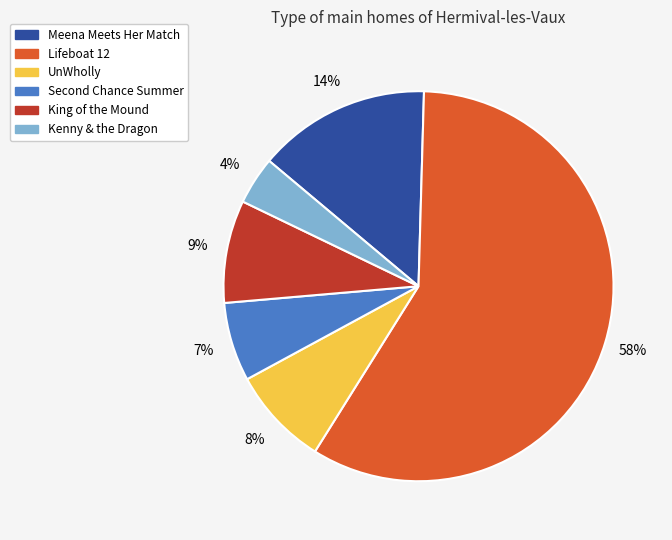

Do UnWholly and Lifeboat 12 together represent more than half of the pie?

Yes